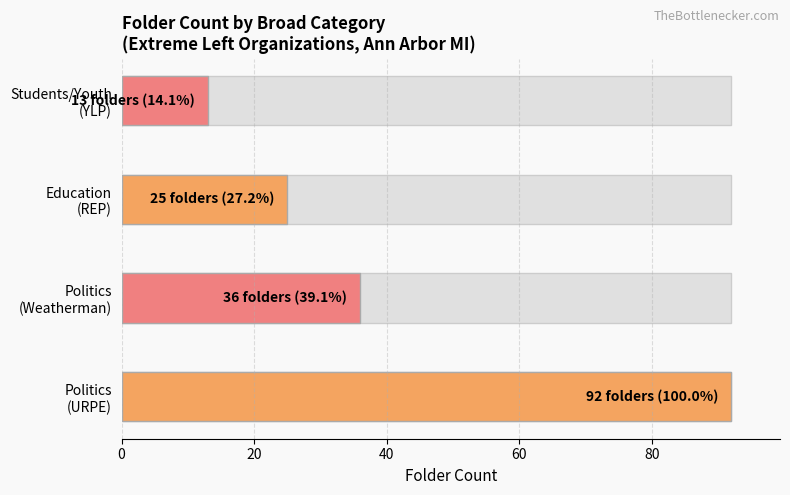

List the labels in order of value, largest first.

Politics, Politics (Weatherman), Education, Students/Youth